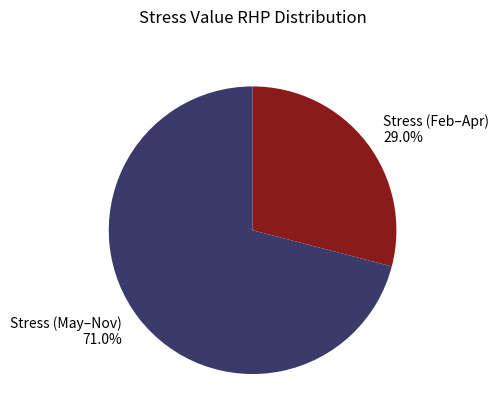

Which has a higher value, Stress (May–Nov) 71.0% or Stress (Feb–Apr) 29.0%?

Stress (May–Nov) 71.0%